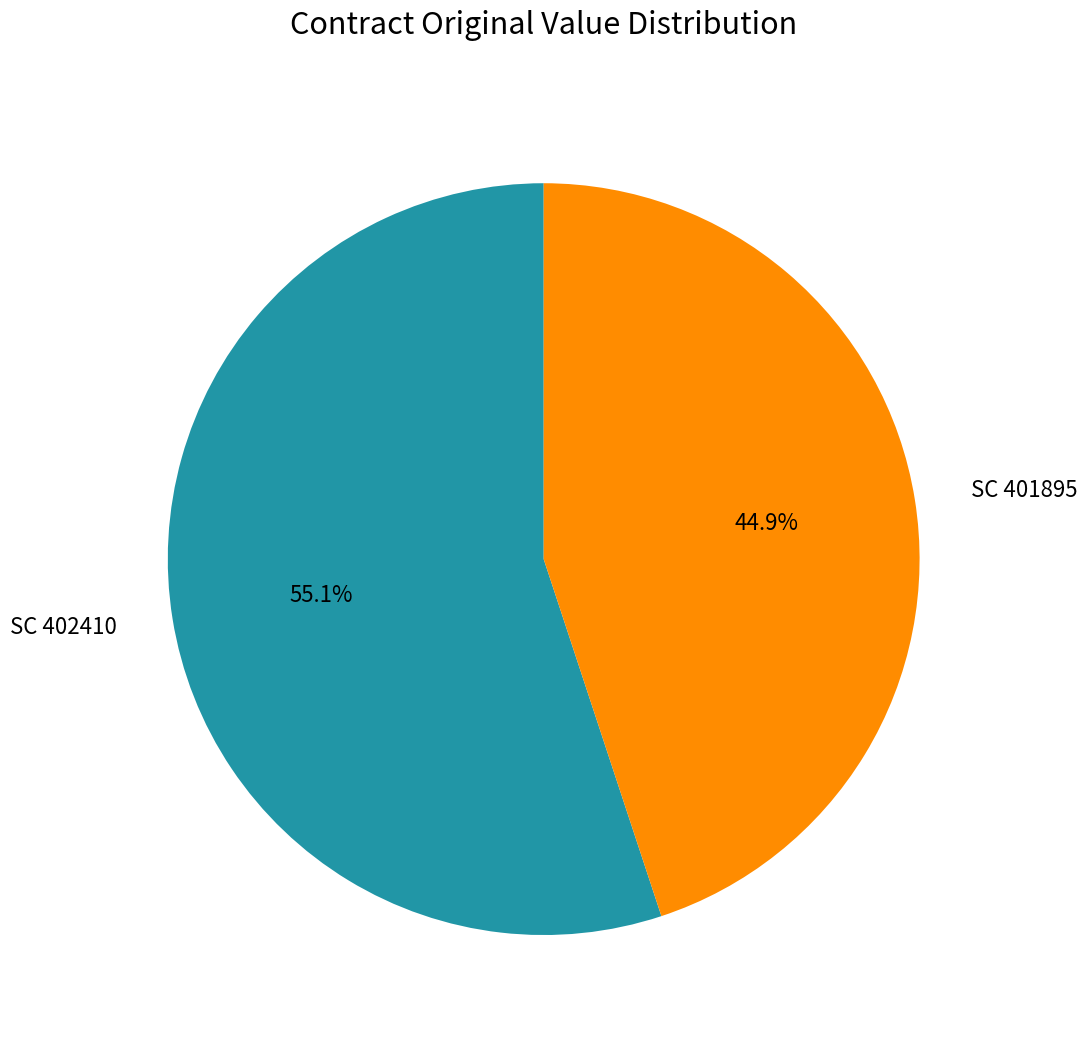

True or false: SC 401895 accounts for 58% of the total.

False